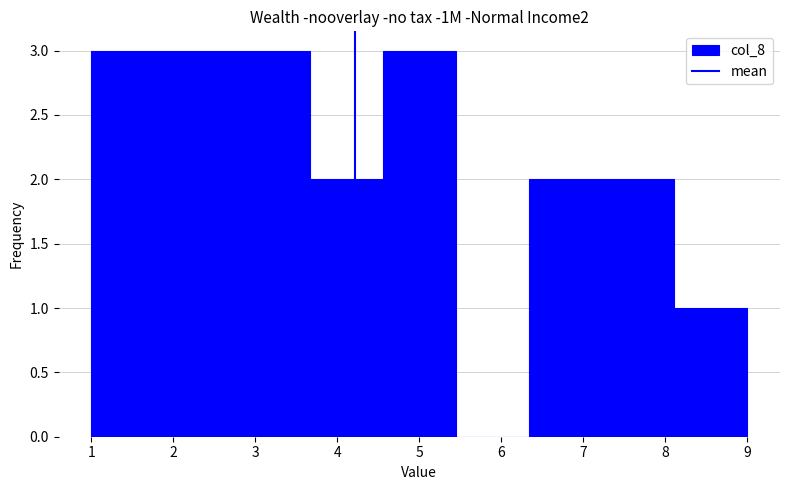

Reading left to right, list every bar in this chart as the range it spans on the x-axis followed by its height. Neither the bar edges nor the heights are printed on the chart, so give them approximately, as read against the axes.

1.0 to 1.9: 3
1.9 to 2.8: 3
2.8 to 3.7: 3
3.7 to 4.6: 2
4.6 to 5.4: 3
5.4 to 6.3: 0
6.3 to 7.2: 2
7.2 to 8.1: 2
8.1 to 9.0: 1